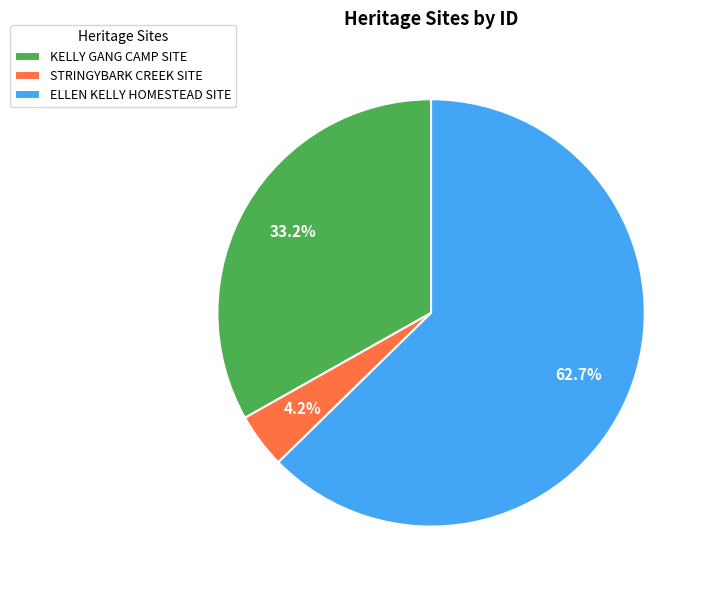

What is the total percentage of STRINGYBARK CREEK SITE and ELLEN KELLY HOMESTEAD SITE?

66.8%